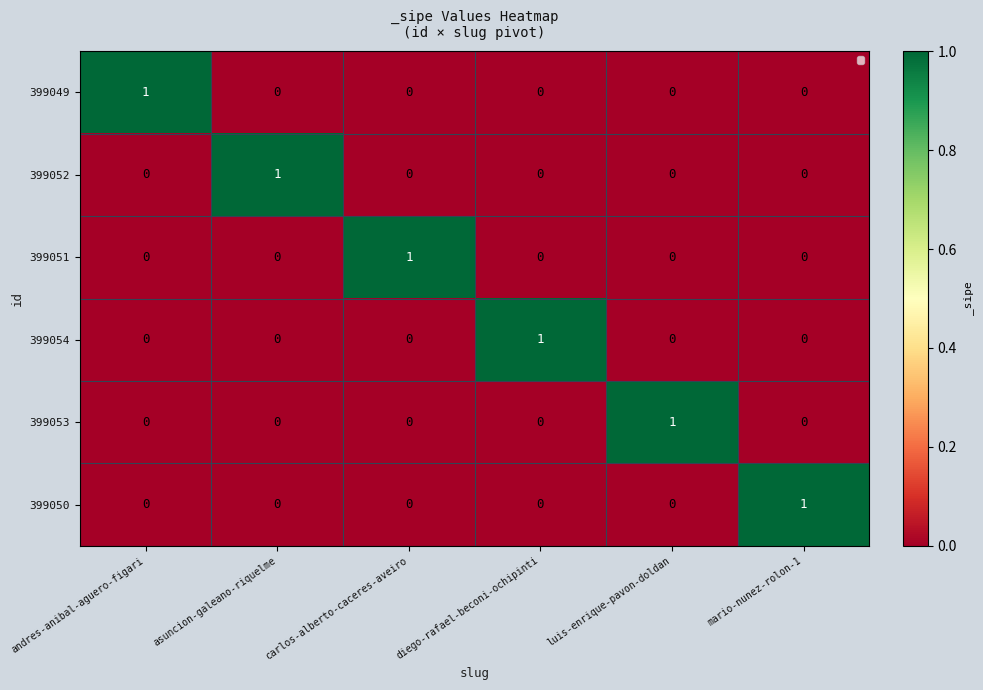

Which category has the highest value in the 399050 series?

mario-nunez-rolon-1